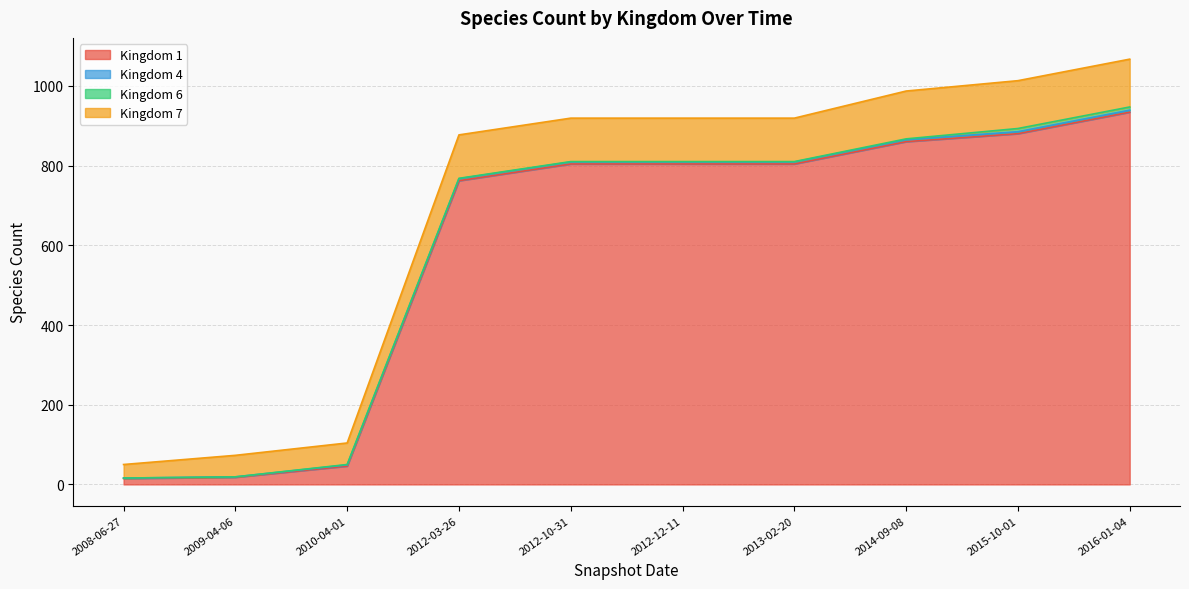

True or false: Kingdom 7 has a value of 1328 at 2015-10-01.

False